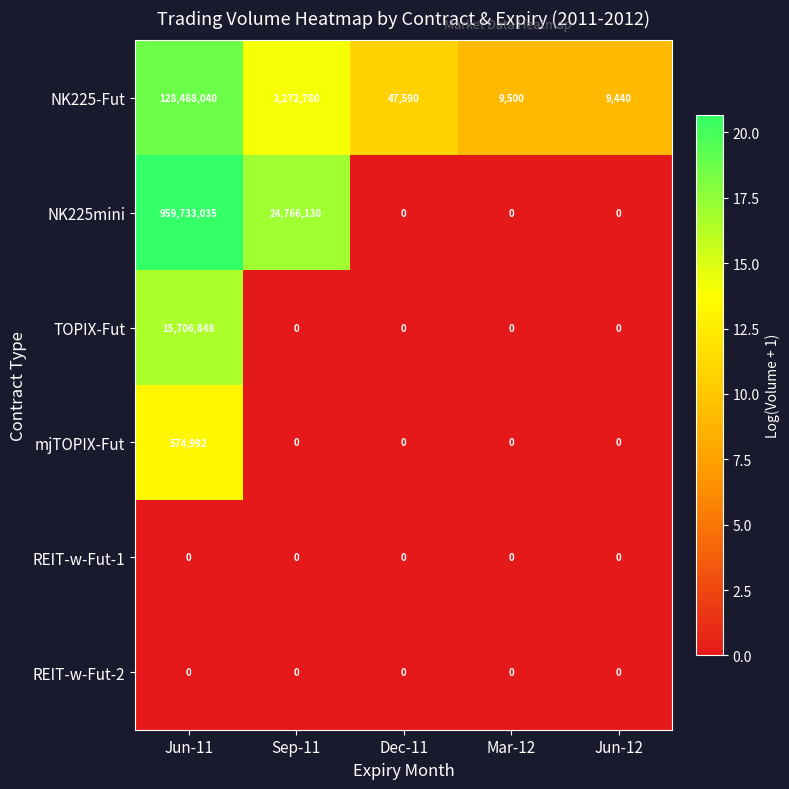

Which series has the widest spread of values?

NK225mini